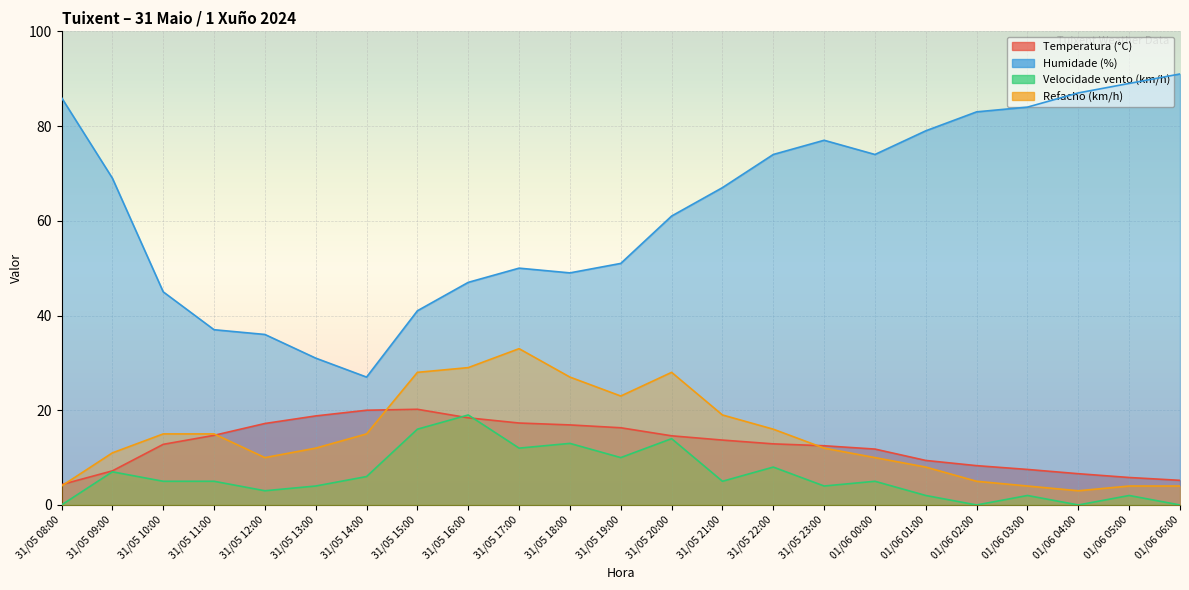

Which series has the widest spread of values?

Humidade (%)